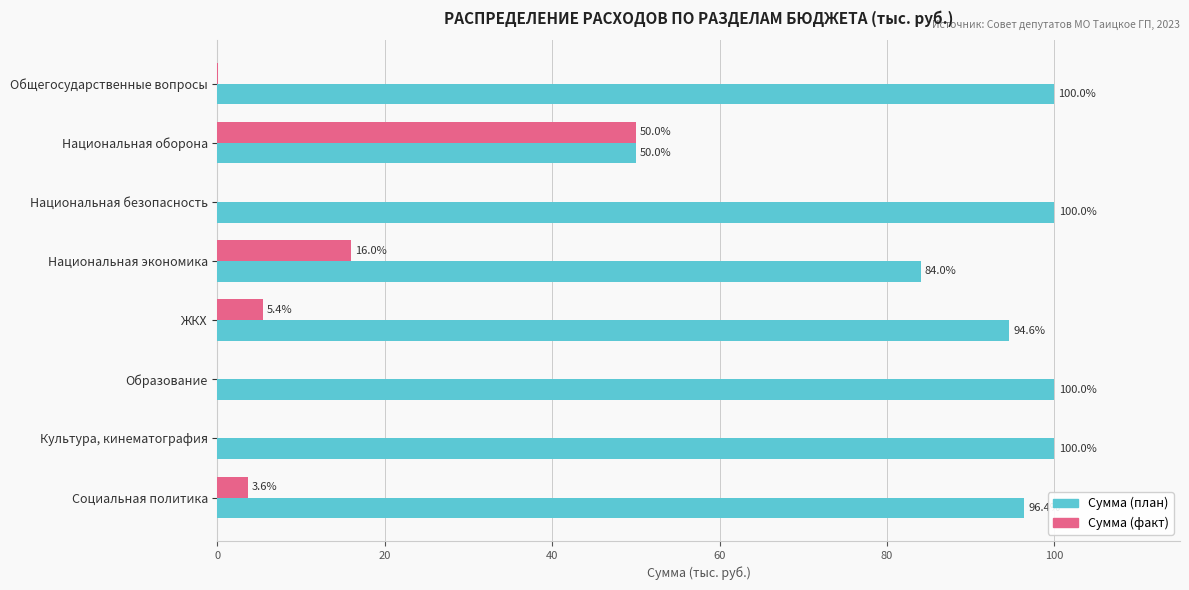

What is the sum of the Сумма (план) values at Образование and Социальная политика?

196.4